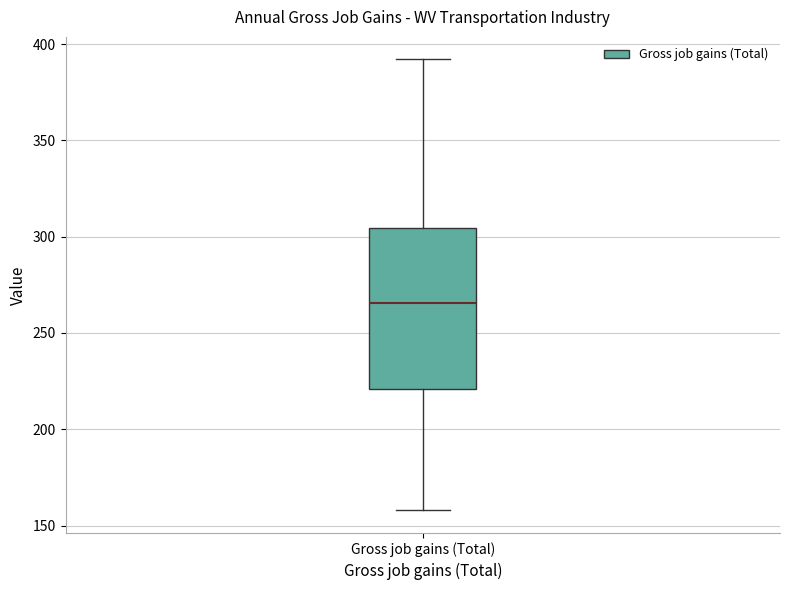

Read this box plot against the y-axis: the position of the median line, the range covered by the box, and the ends of both whiskers. The values are not printed on the chart, so give them approximately, as read against the axis.

median 265, box 220 to 305, whiskers 160 to 390